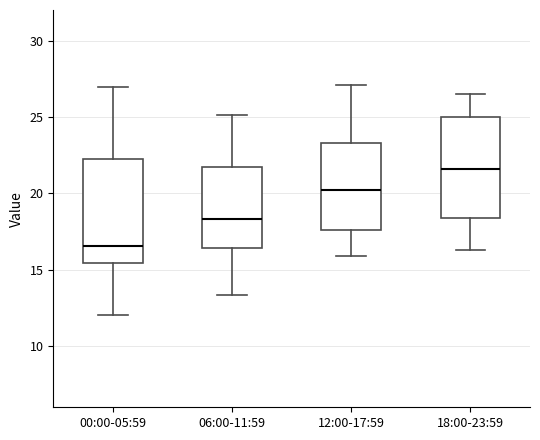

Which box has the lowest median line?

00:00-05:59